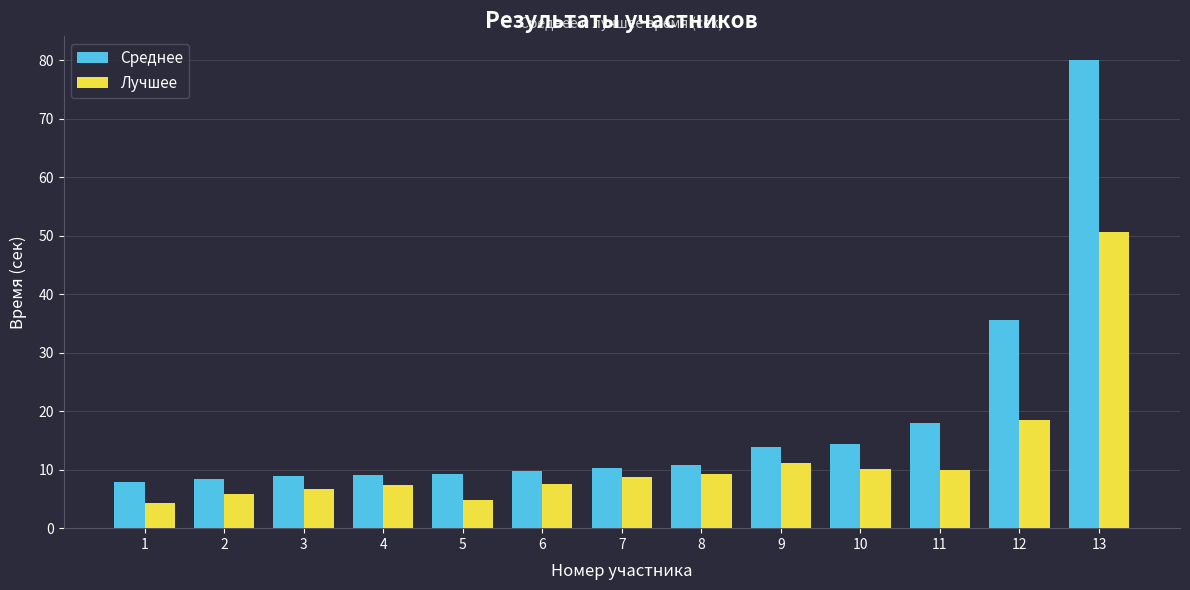

What is the difference between the highest and lowest values at 2?

2.6